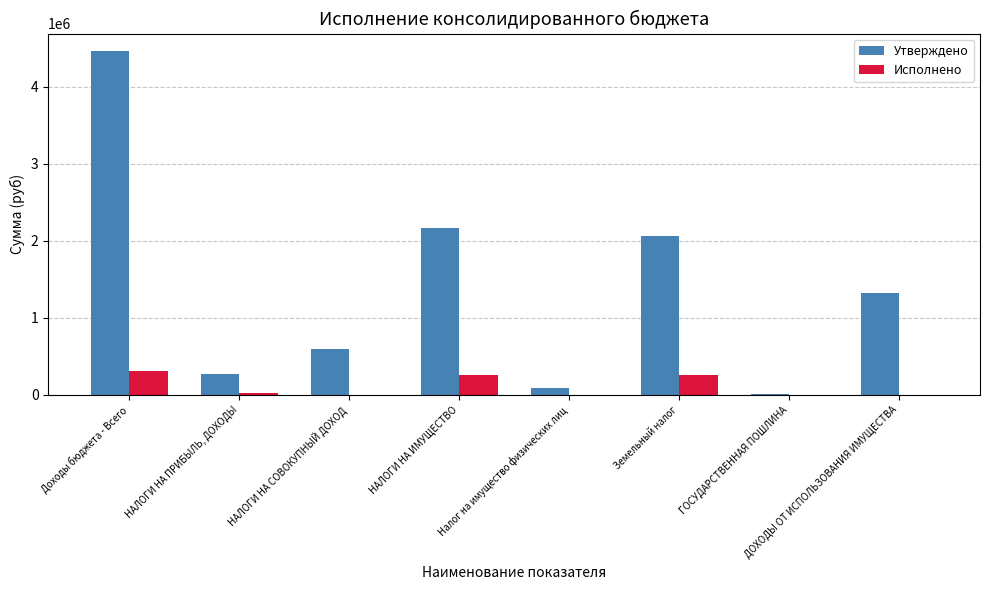

What is the approximate value of Утверждено at Налог на имущество физических лиц?

97000.0